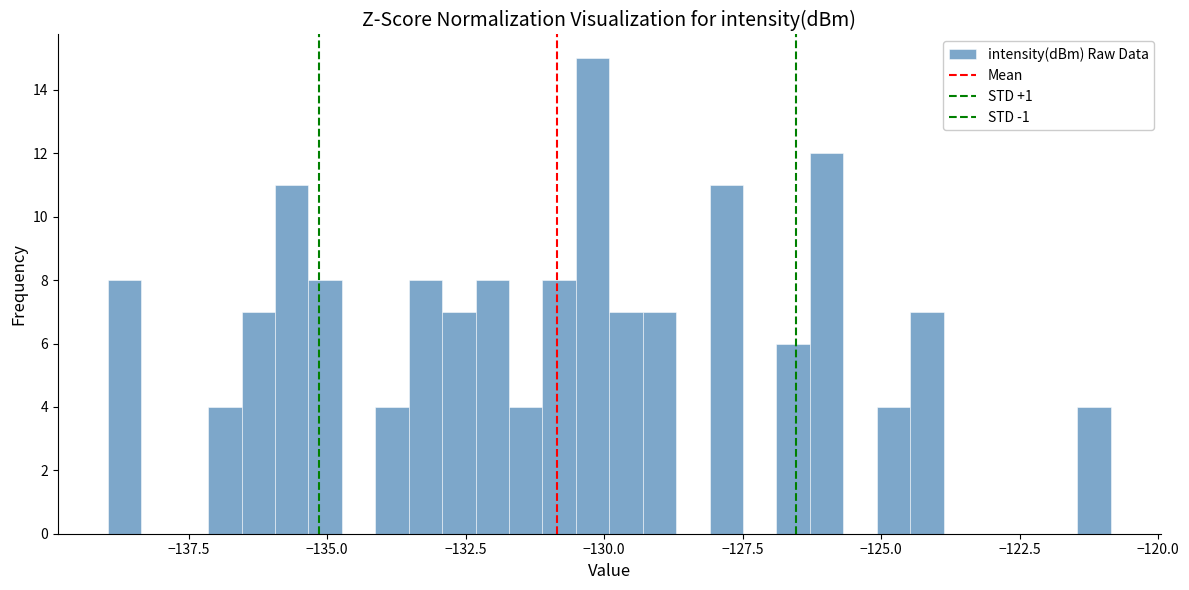

Read against the x-axis, roughly where is the centre of the tallest bar?

-130.0